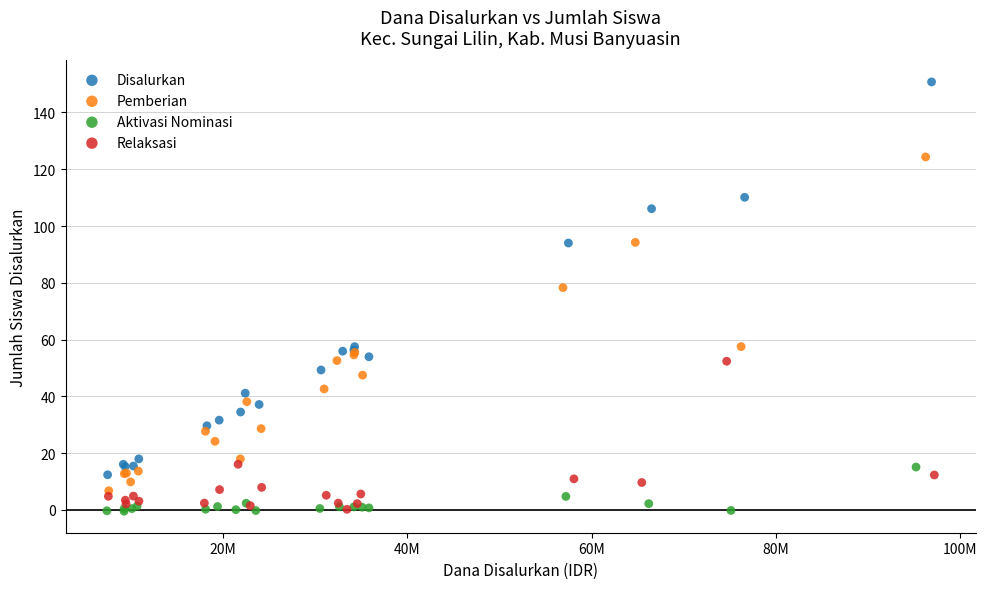

Which series reaches the maximum Y coordinate?

Disalurkan